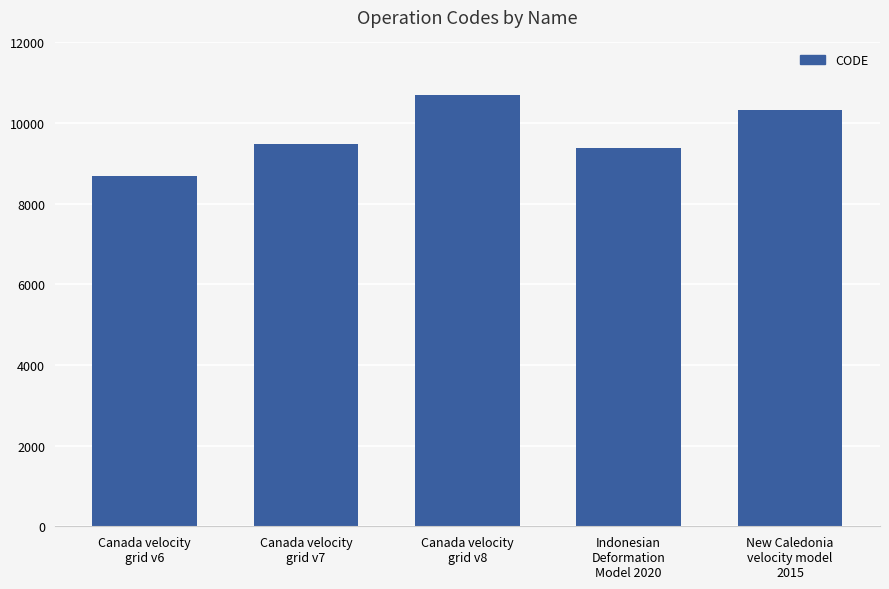

Reading right to left, transcribe all the data shown in this chart.

10323	9375	10707	9483	8676